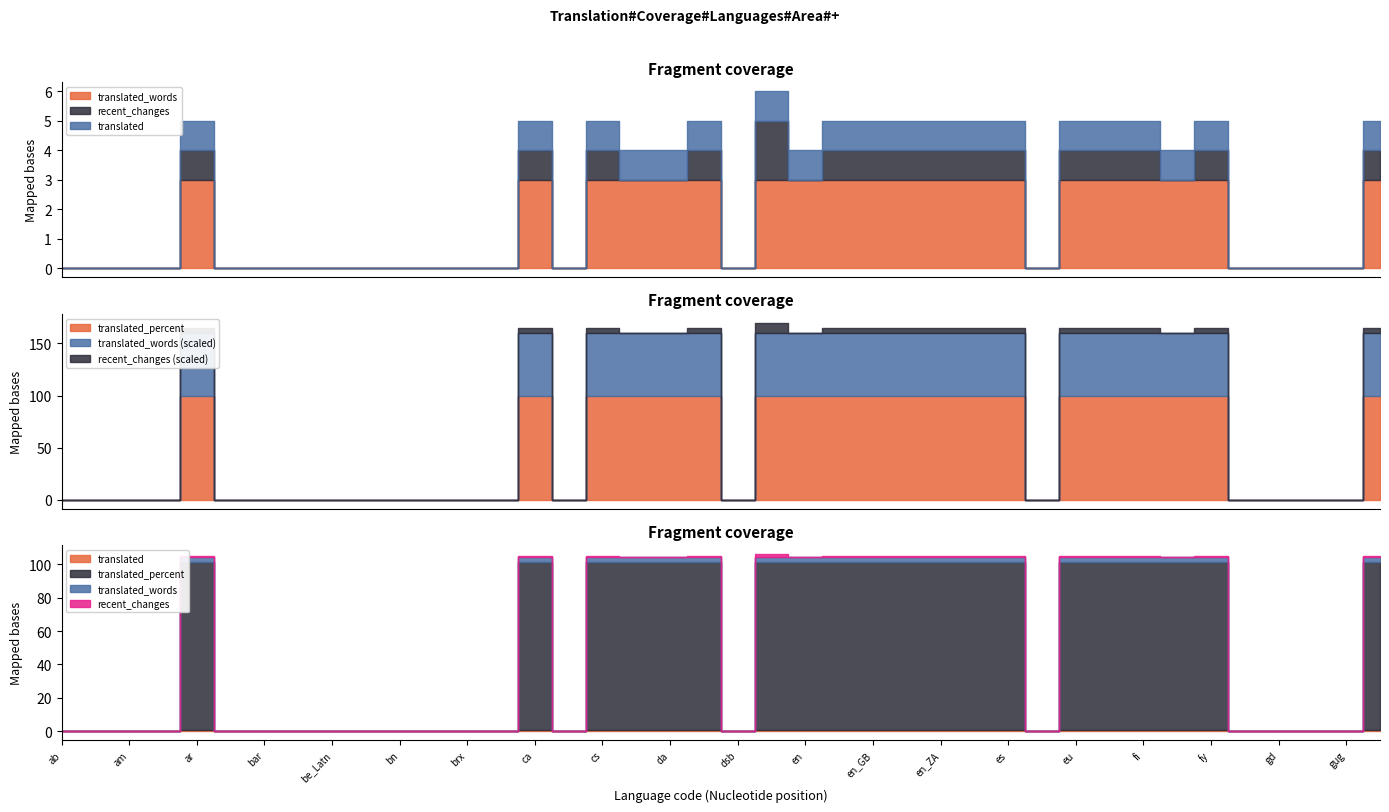

Which series ends up on top after the final intersection of translated and recent_changes?

translated